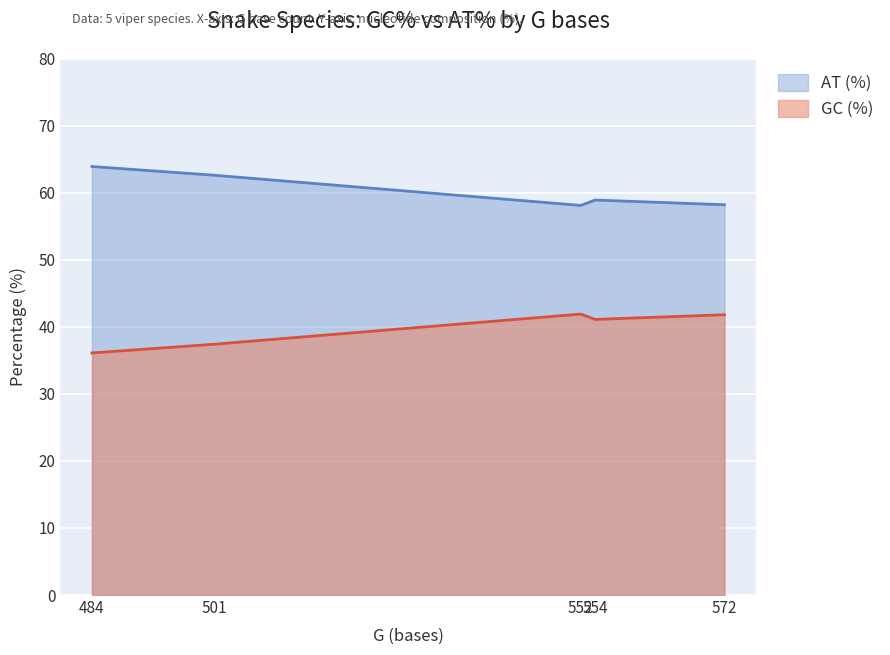

What is the highest value of the GC (%) series?

41.9